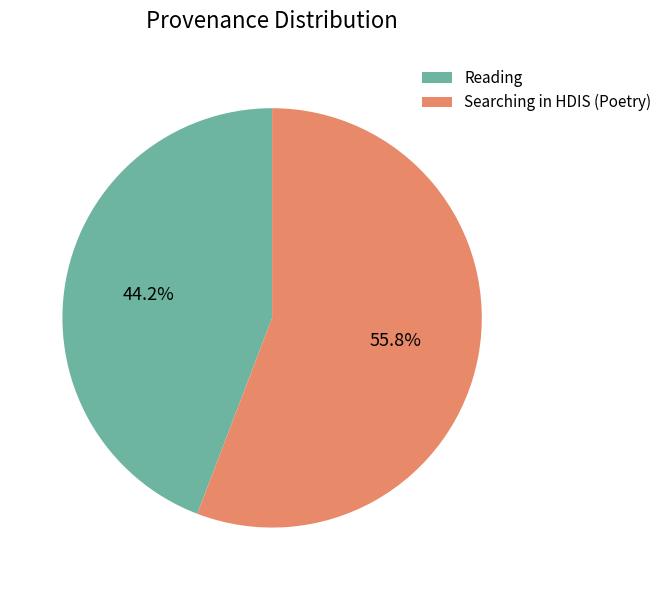

Which has a higher value, Reading or Searching in HDIS (Poetry)?

Searching in HDIS (Poetry)